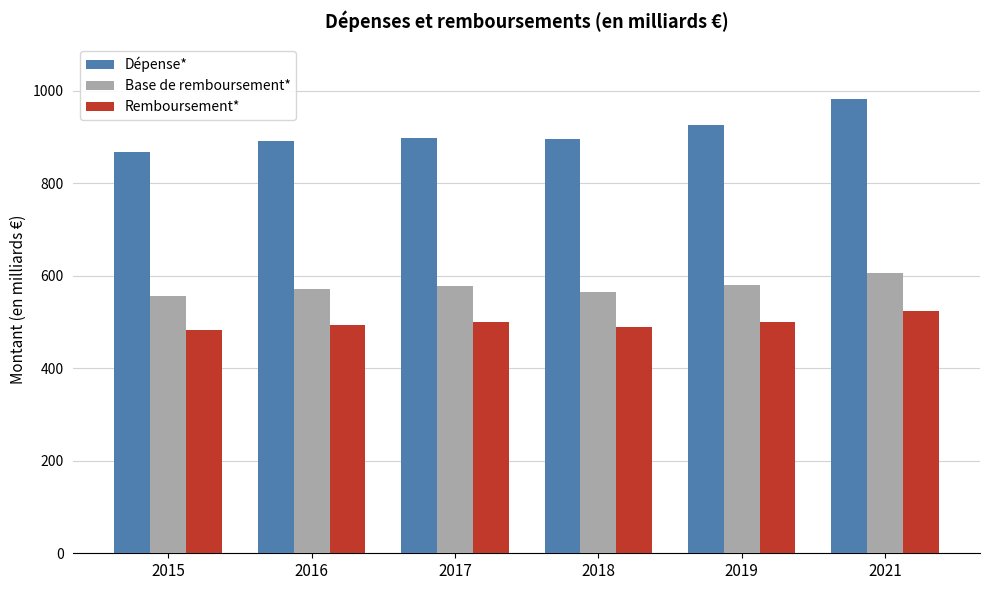

Is it true that Base de remboursement* equals 606.3 at 2021?

True